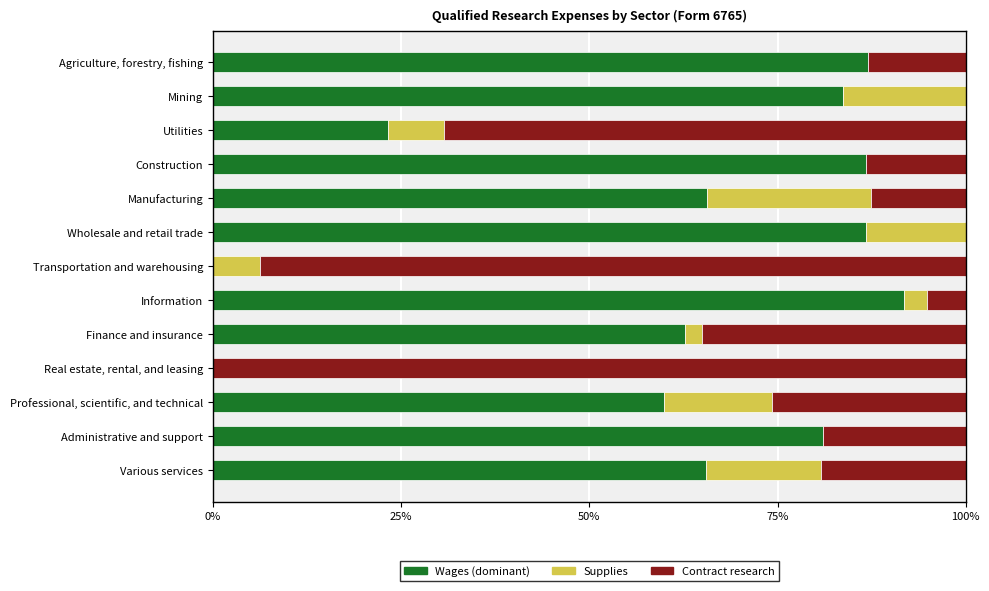

What is the total value across all series at Mining?

100.0